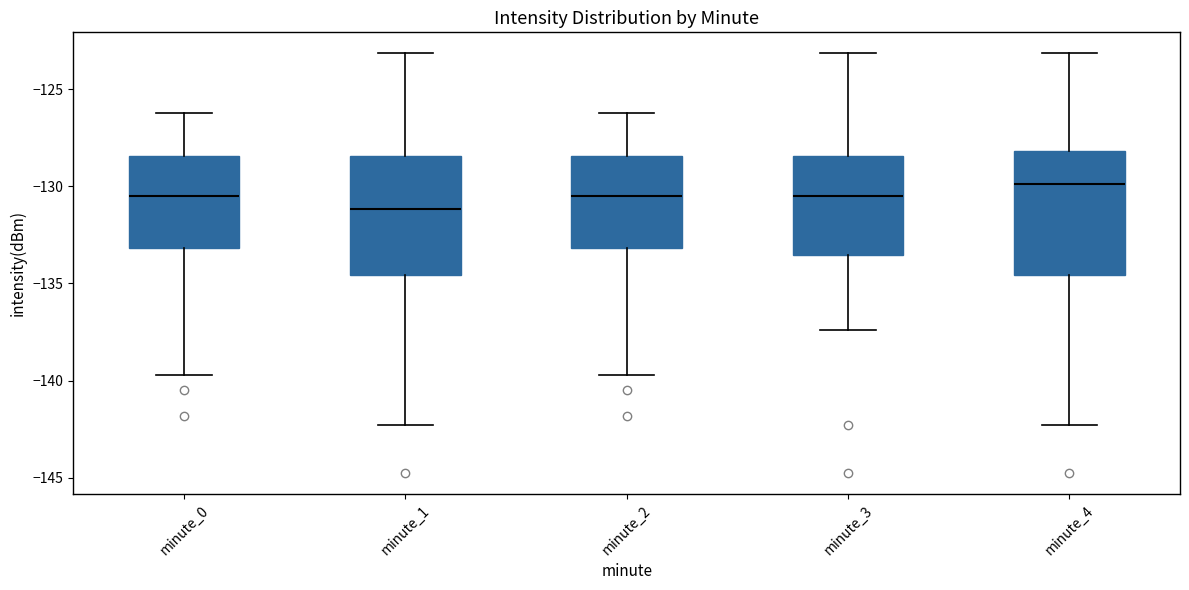

Which box's median line is the lowest?

minute_1